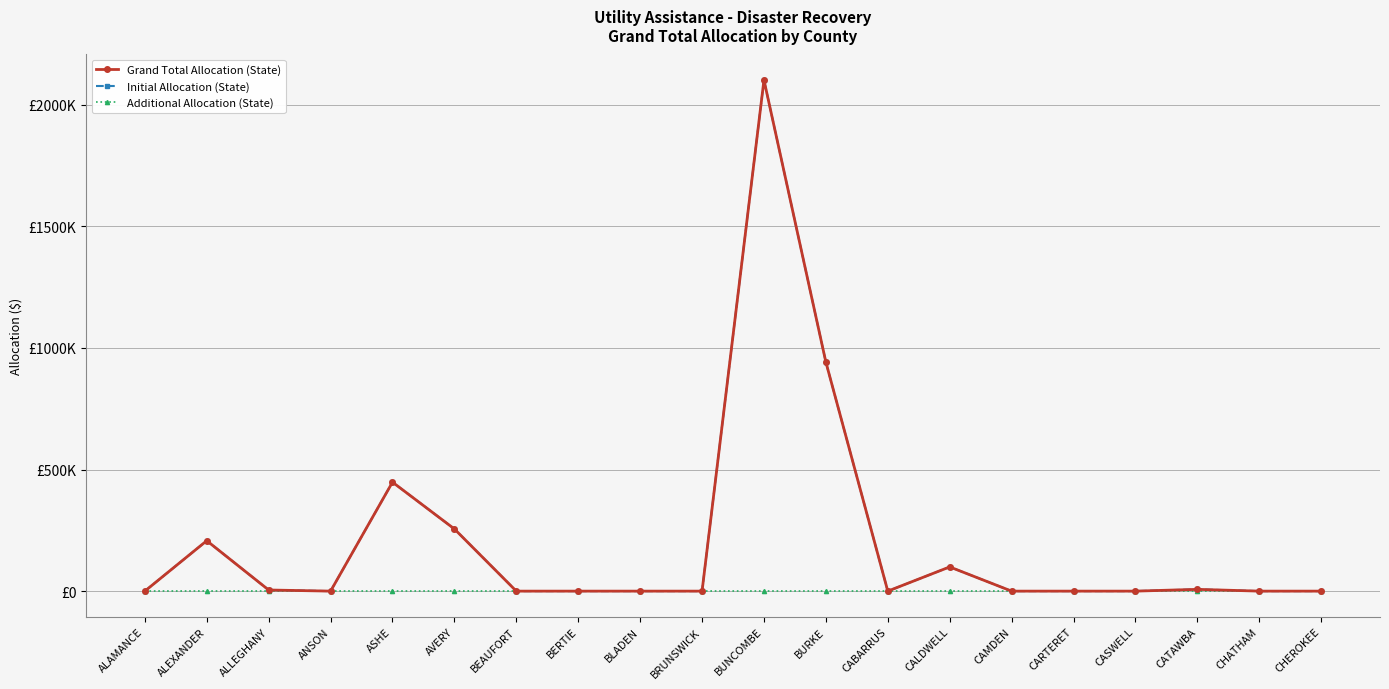

True or false: Additional Allocation (State) has a value of 0.0 at ALAMANCE.

True